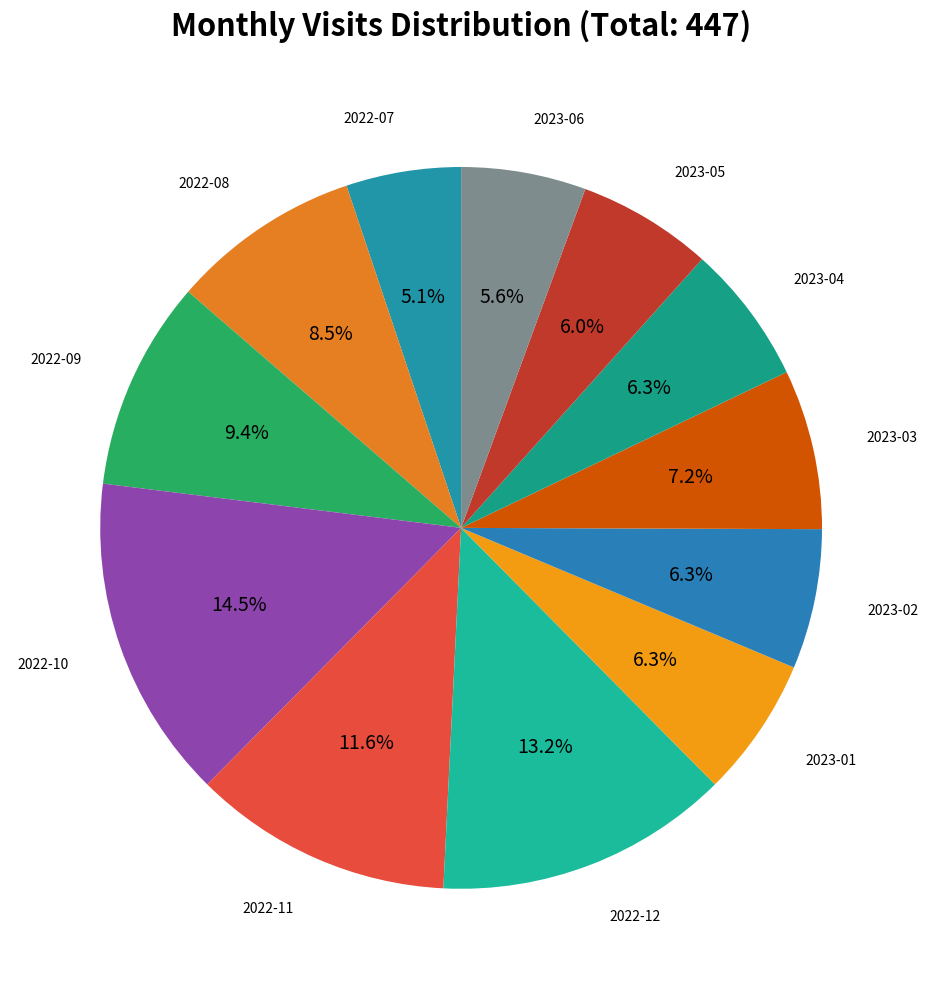

Does 2022-10 represent more than half of the total?

No